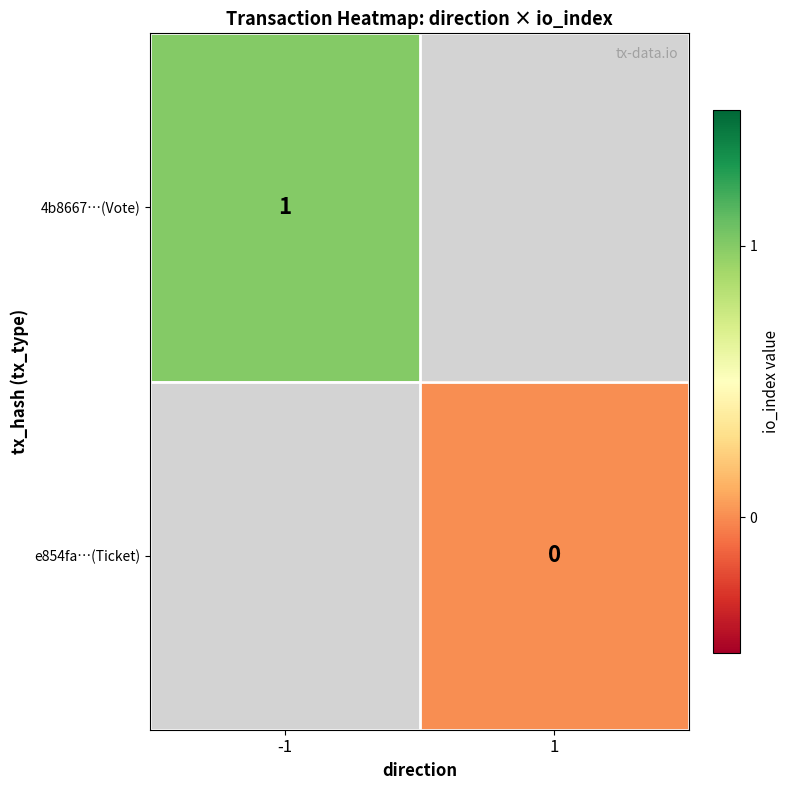

The value of 4b8667…(Vote) at -1 is 1. True or false?

True